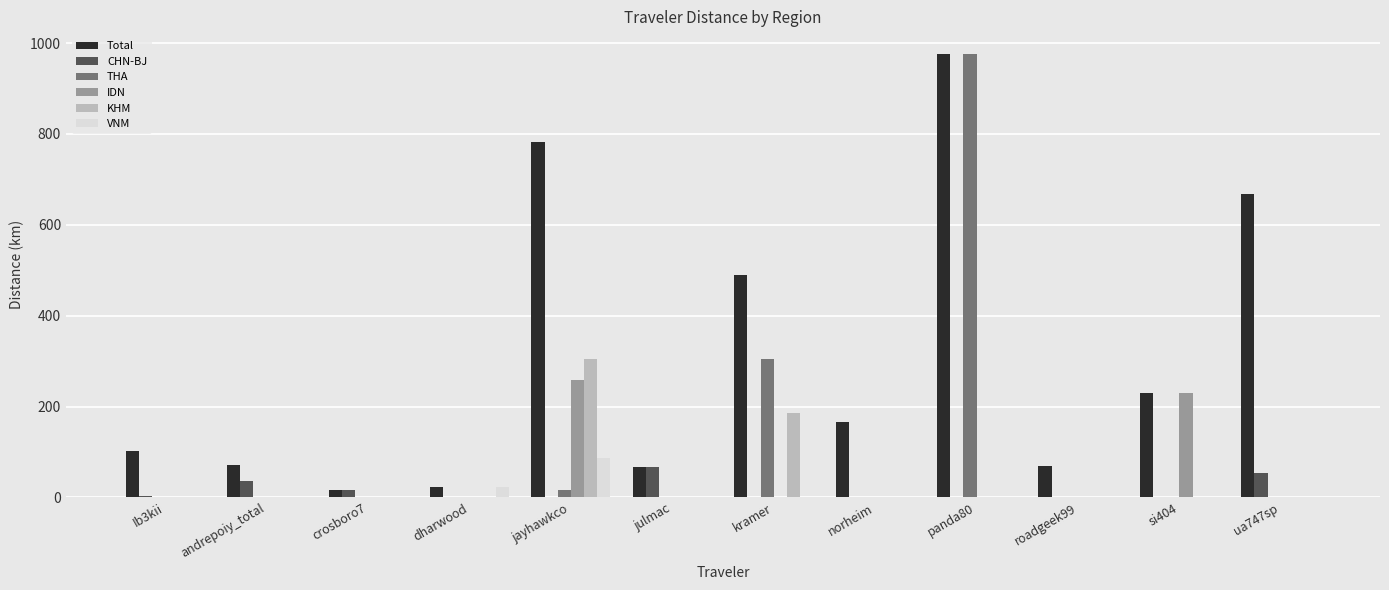

Between andrepoiy_total and si404, which series saw the biggest shift?

IDN